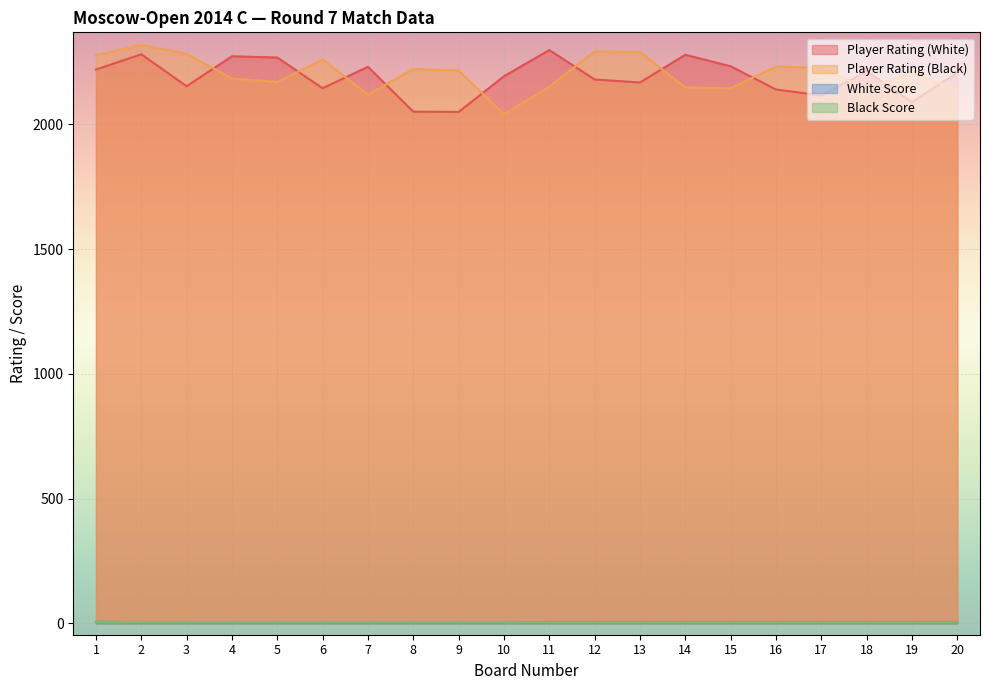

What is the total value across all series at 7?

4360.0